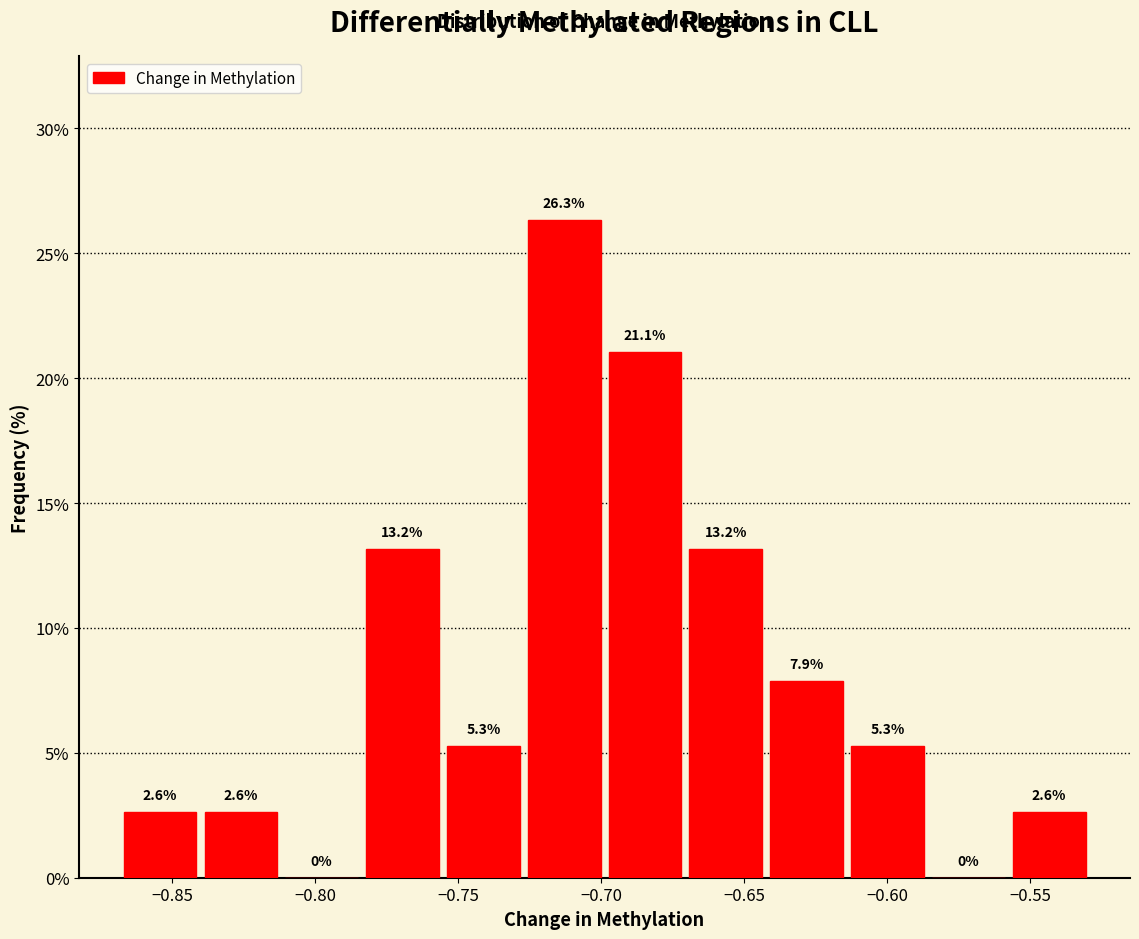

Reading left to right, transcribe this chart: for each bar, give the range it covers on the x-axis and its height. The bar edges are not printed on the chart, so give them approximately, as read against the axis.

-0.870 to -0.840: 2.6
-0.840 to -0.810: 2.6
-0.810 to -0.785: 0.0
-0.785 to -0.755: 13.2
-0.755 to -0.725: 5.3
-0.725 to -0.700: 26.3
-0.700 to -0.670: 21.1
-0.670 to -0.640: 13.2
-0.640 to -0.615: 7.9
-0.615 to -0.585: 5.3
-0.585 to -0.560: 0.0
-0.560 to -0.530: 2.6